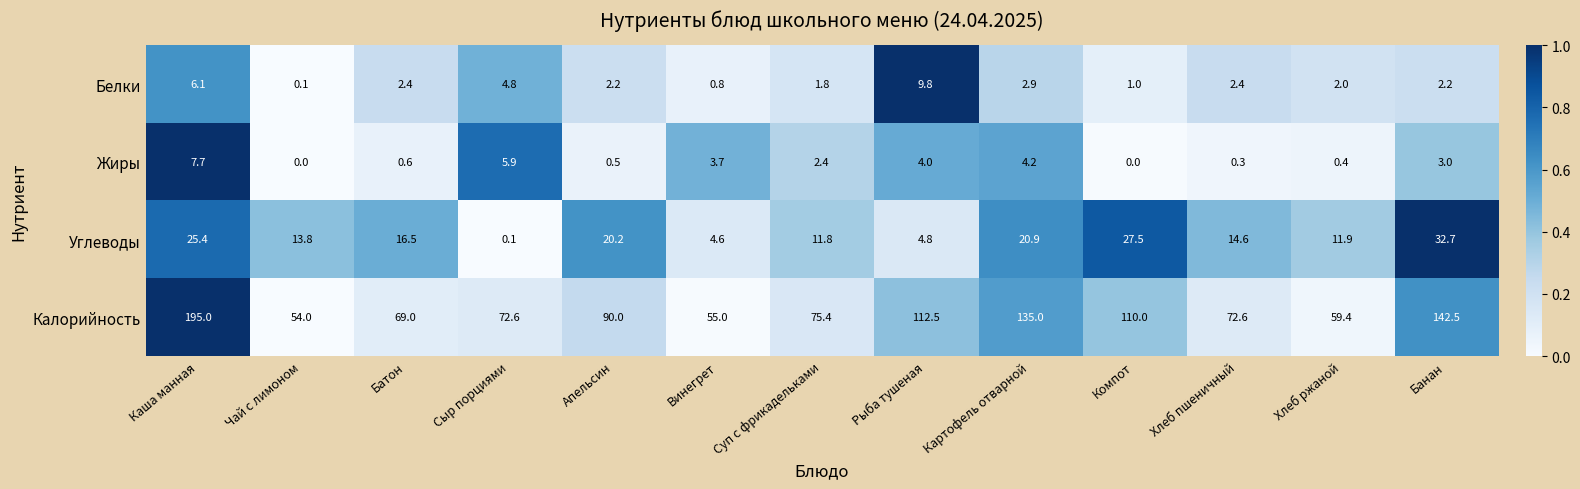

How many values in the Калорийность series exceed 75?

7